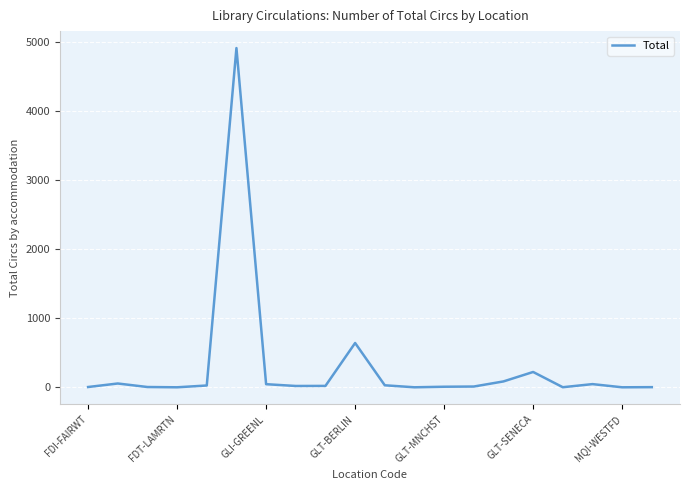

What is the sum of all values?

6156